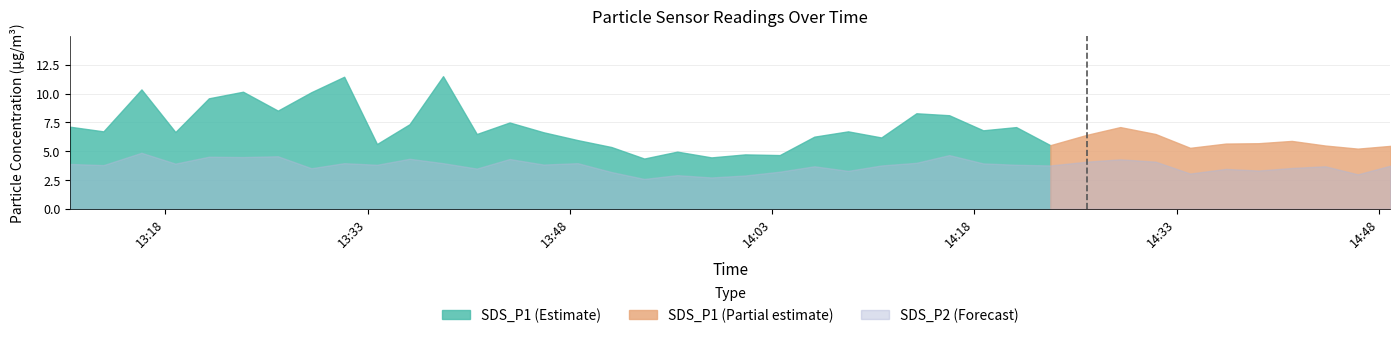

What is the highest value of the SDS_P2 (Forecast) series?

4.9